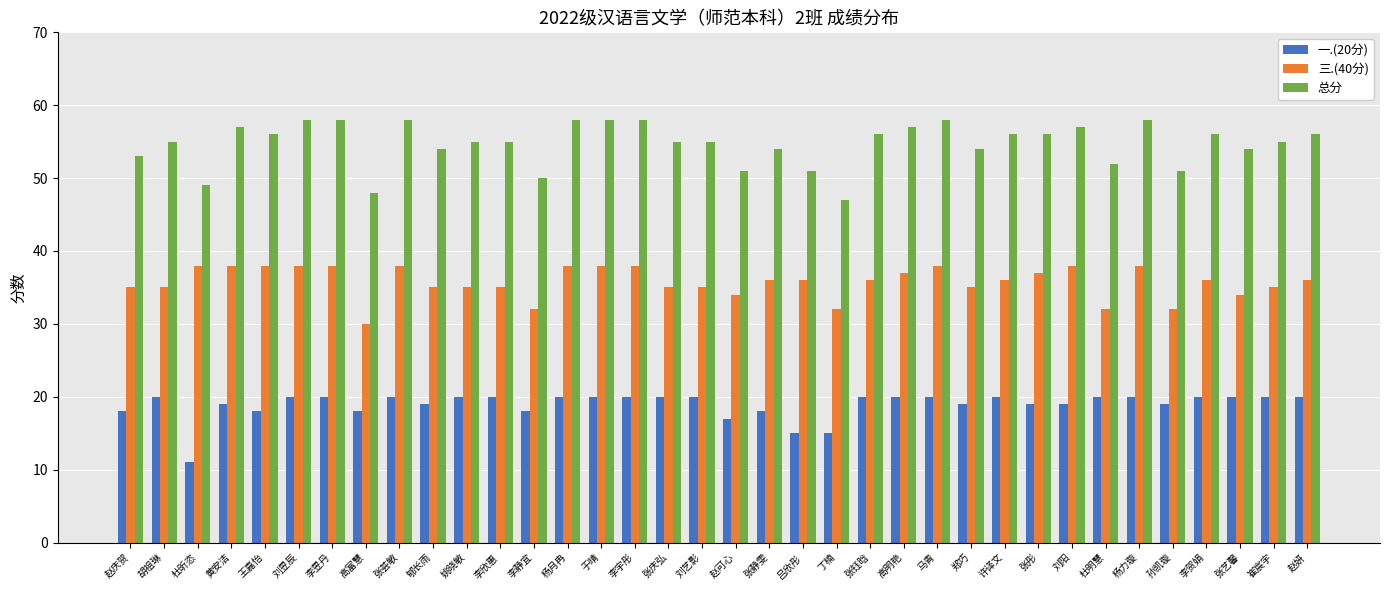

True or false: 三.(40分) has a value of 35 at 胡祖琳.

True